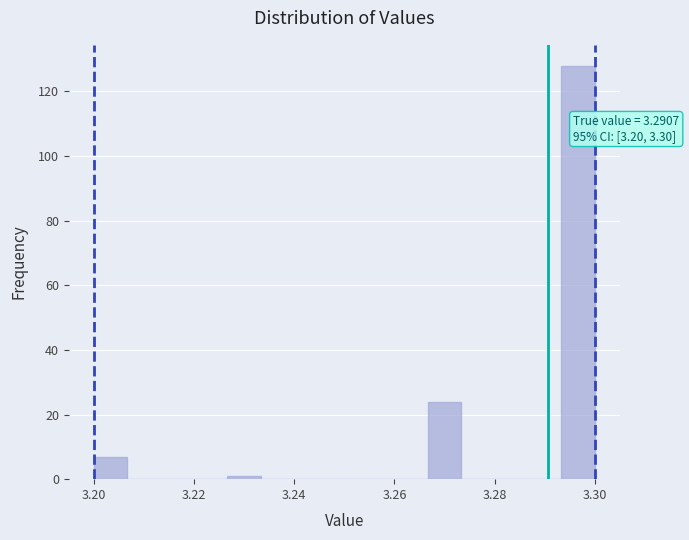

Read against the x-axis, roughly where is the centre of the tallest bar?

3.296